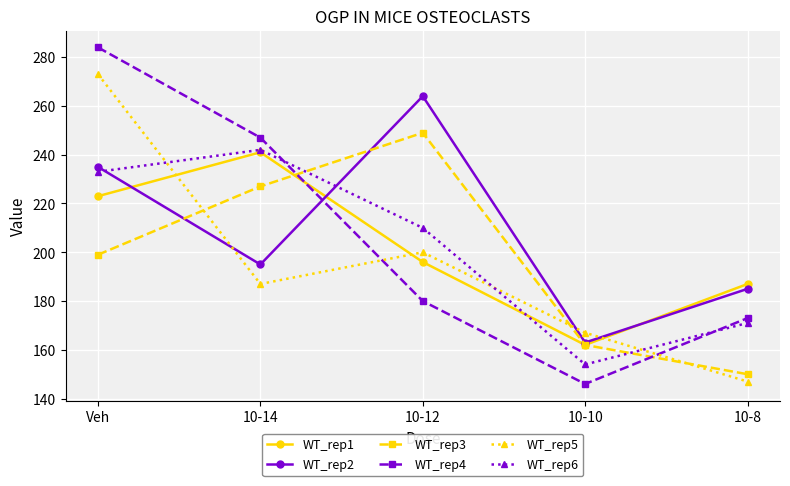

How many lines are shown in the chart?

6